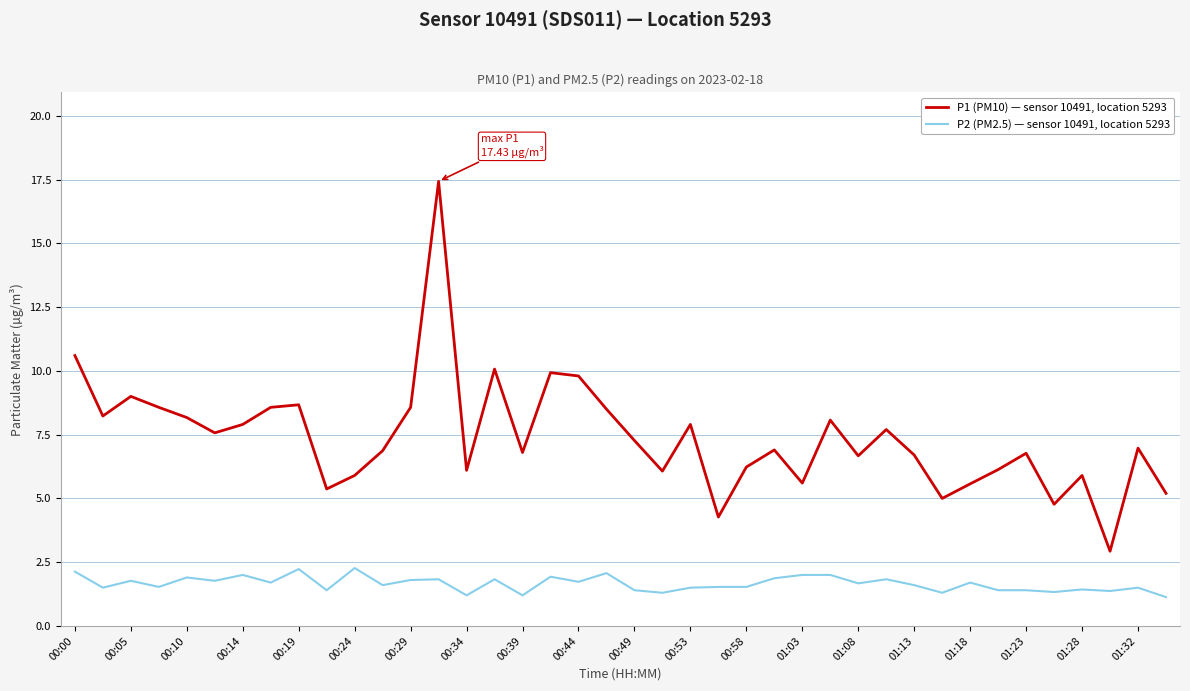

Rank the series by their maximum value, from highest to lowest.

P1 (PM10) — sensor 10491, location 5293, P2 (PM2.5) — sensor 10491, location 5293